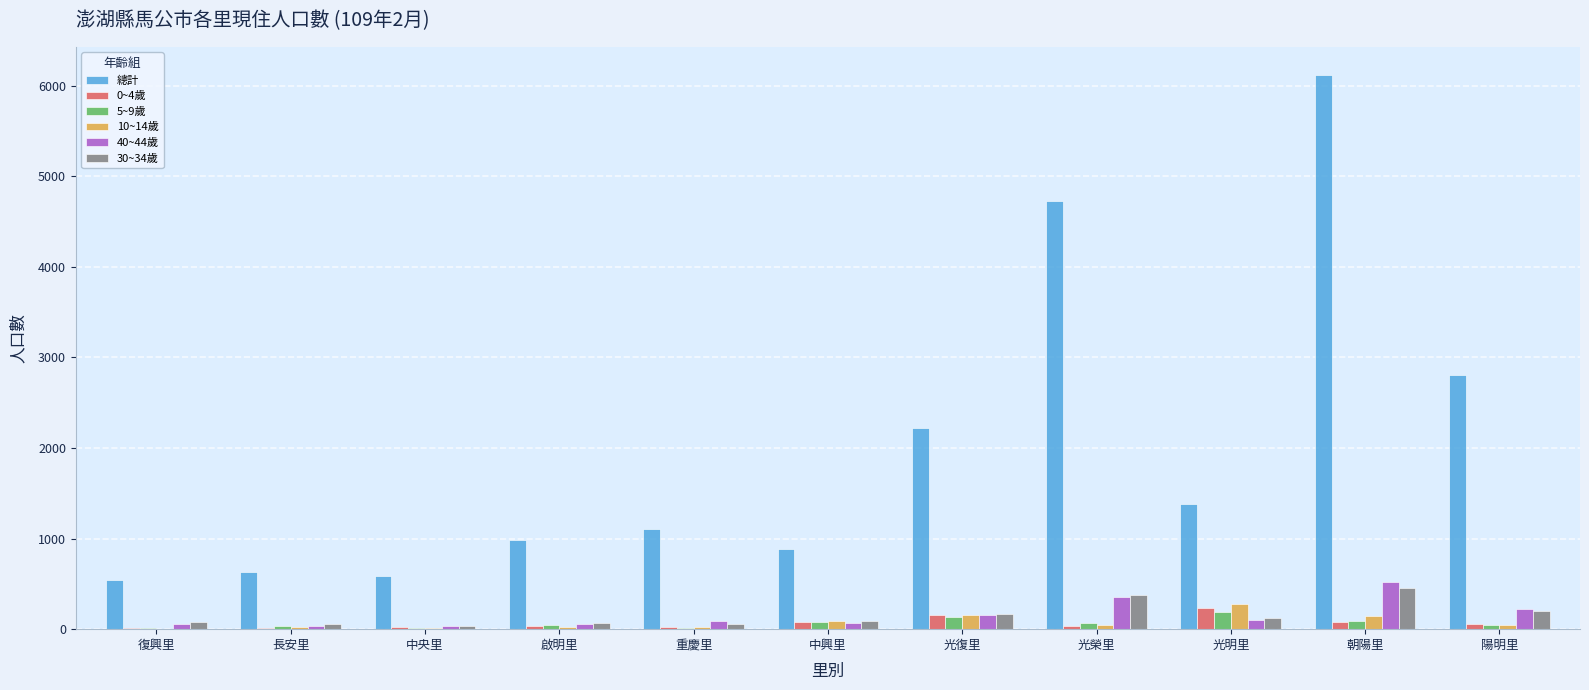

Between 中央里 and 朝陽里, which series saw the biggest shift?

總計